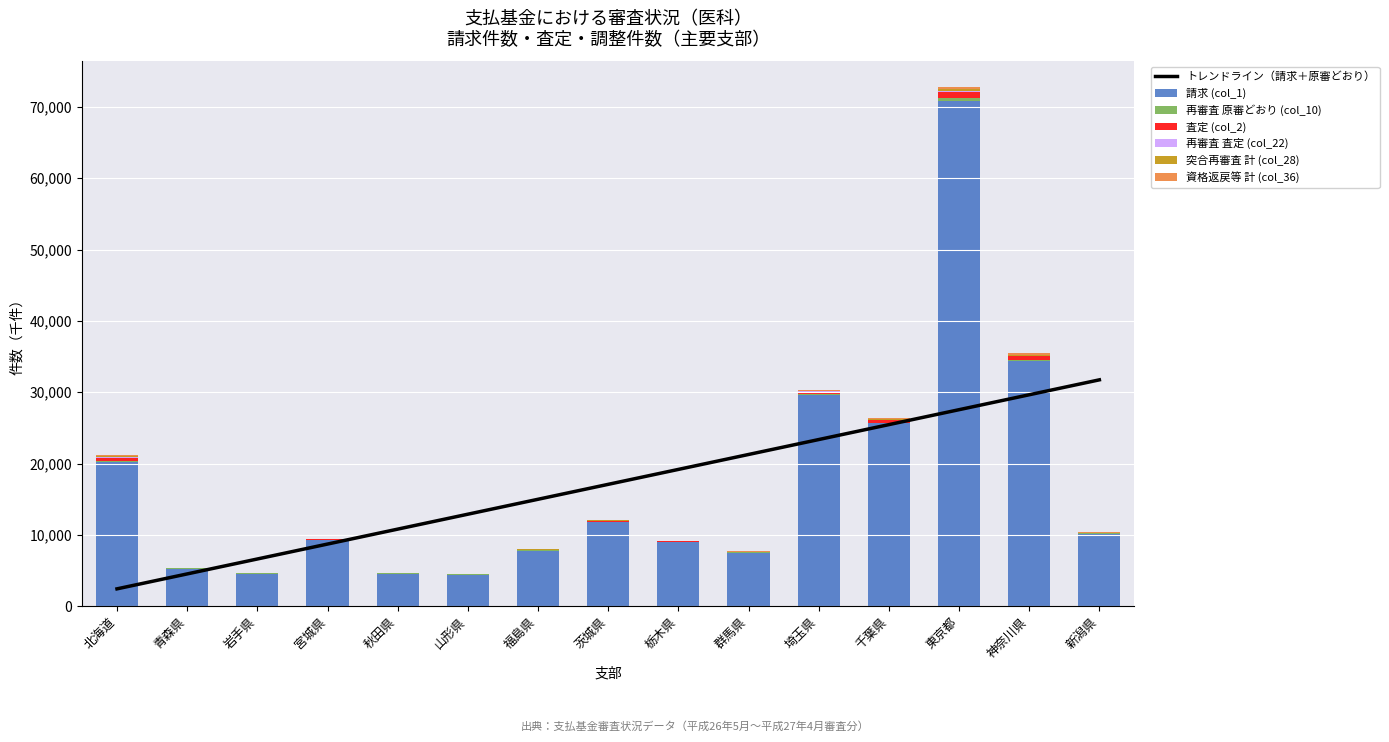

Reading right to left, transcribe all the data shown in this chart.

請求 (col_1): 新潟県=10162.2	神奈川県=34370.3	東京都=70853.9	千葉県=25631.3	埼玉県=29614.8	群馬県=7523.2	栃木県=8957.6	茨城県=11773.0	福島県=7793.0	山形県=4424.9	秋田県=4577.1	宮城県=9245.6	岩手県=4581.7	青森県=5271.0	北海道=20147.2
査定 (col_2): 新潟県=72.5	神奈川県=501.6	東京都=927.6	千葉県=365.8	埼玉県=322.5	群馬県=70.5	栃木県=96.5	茨城県=114.6	福島県=76.2	山形県=29.0	秋田県=26.1	宮城県=79.0	岩手県=43.7	青森県=50.7	北海道=462.0
再審査 原審どおり (col_10): 新潟県=43.1	神奈川県=162.5	東京都=365.6	千葉県=118.4	埼玉県=120.3	群馬県=34.0	栃木県=55.6	茨城県=58.7	福島県=49.0	山形県=17.6	秋田県=18.3	宮城県=46.9	岩手県=27.4	青森県=25.7	北海道=189.9
再審査 査定 (col_22): 新潟県=15.8	神奈川県=91.6	東京都=154.8	千葉県=57.6	埼玉県=51.9	群馬県=12.6	栃木県=13.5	茨城県=27.7	福島県=23.0	山形県=5.2	秋田県=10.2	宮城県=20.9	岩手県=9.6	青森県=10.4	北海道=89.0
突合再審査 計 (col_28): 新潟県=27.5	神奈川県=157.6	東京都=221.7	千葉県=84.4	埼玉県=84.2	群馬県=21.5	栃木県=24.6	茨城県=66.1	福島県=34.3	山形県=9.7	秋田県=14.9	宮城県=35.2	岩手県=13.9	青森県=16.7	北海道=140.9
資格返戻等 計 (col_36): 新潟県=27.5	神奈川県=157.6	東京都=221.7	千葉県=84.4	埼玉県=84.2	群馬県=21.5	栃木県=24.6	茨城県=66.1	福島県=34.3	山形県=9.7	秋田県=14.9	宮城県=35.2	岩手県=13.9	青森県=16.7	北海道=140.9